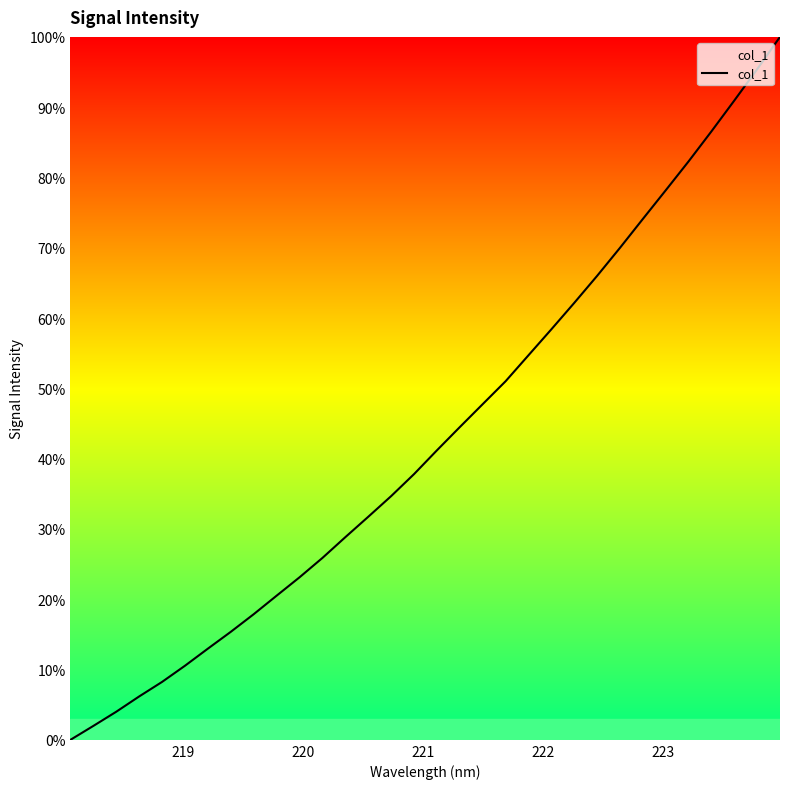

What is the maximum value shown in the chart?

100.0